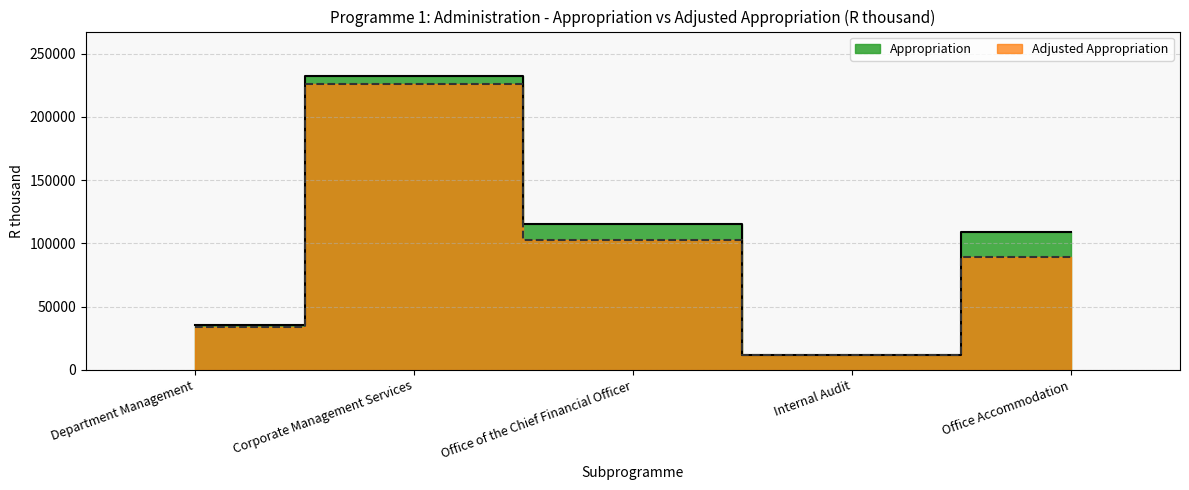

What is the value of the Adjusted Appropriation point at the 4th from the left?

11943